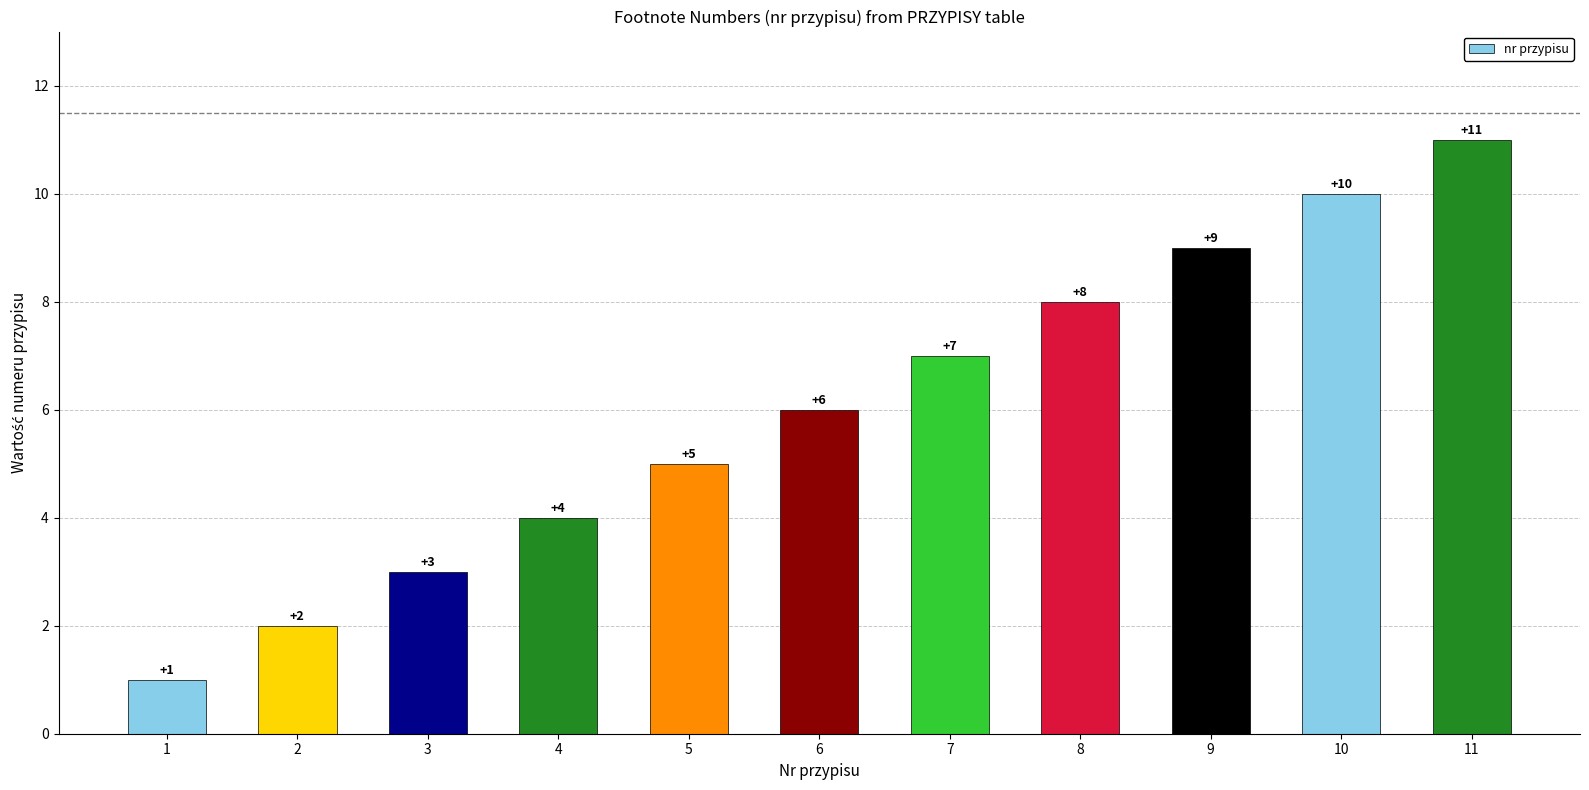

What is the approximate value at 11?

11